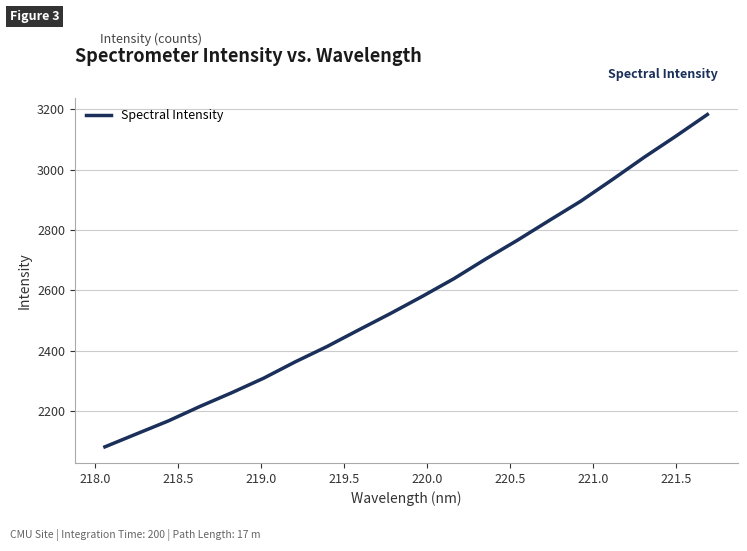

Reading left to right, list all the values displayed in this chart.

2080.4	2123.6	2166.5	2214.7	2260.2	2308.1	2362.5	2413.3	2468.4	2522.9	2579.5	2638.4	2703.4	2765.7	2831.0	2895.5	2967.3	3041.1	3111.1	3183.4